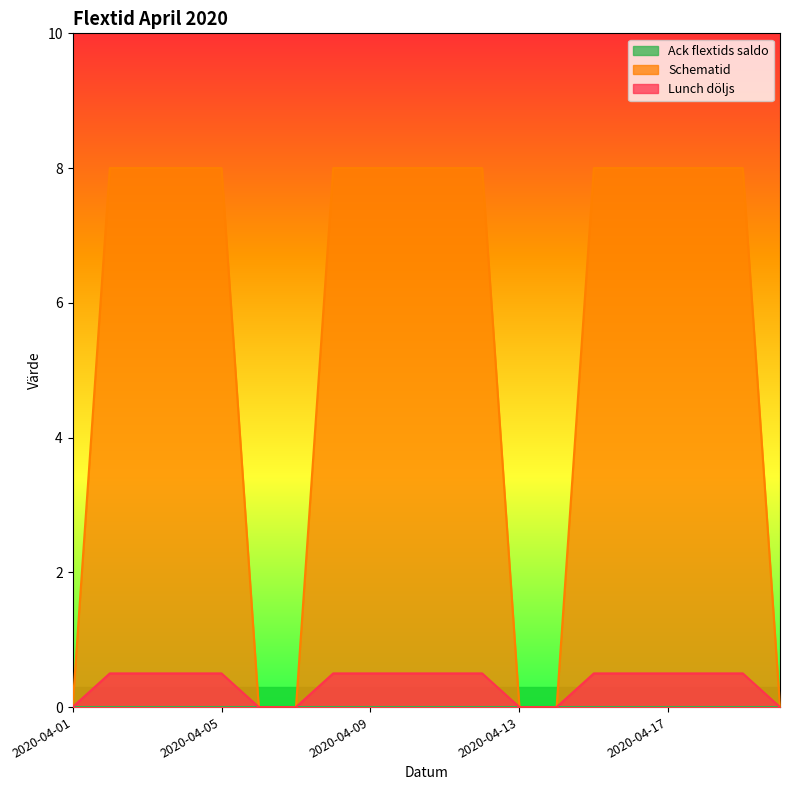

Which series has the largest total across all categories?

Schematid